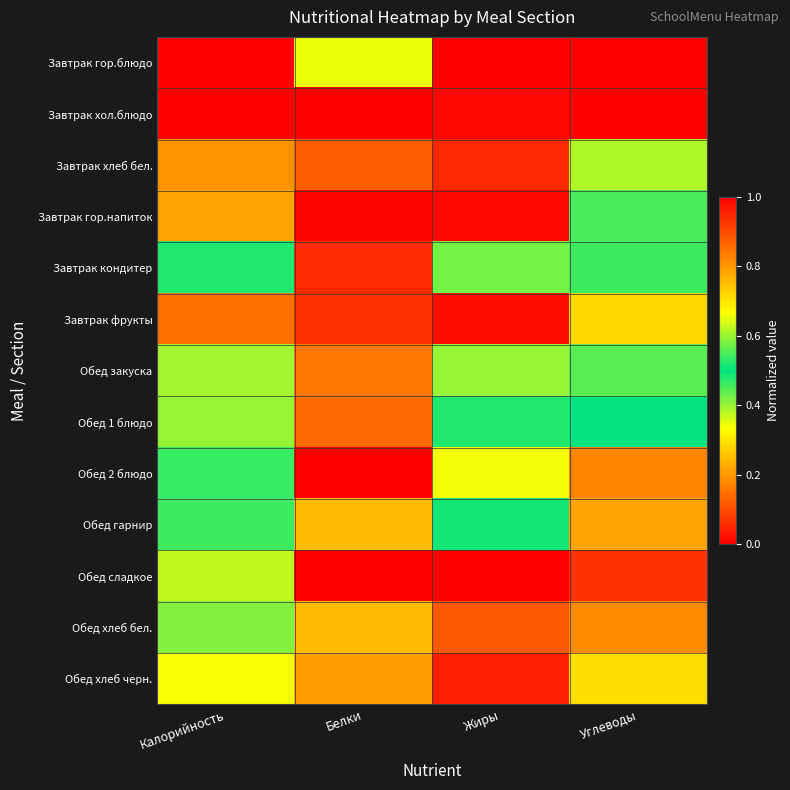

Rank the series by their maximum value, from highest to lowest.

Завтрак гор.блюдо, Обед 2 блюдо, Обед сладкое, Обед хлеб бел., Обед гарнир, Обед хлеб черн., Завтрак кондитер, Обед закуска, Завтрак гор.напиток, Обед 1 блюдо, Завтрак хлеб бел., Завтрак фрукты, Завтрак хол.блюдо